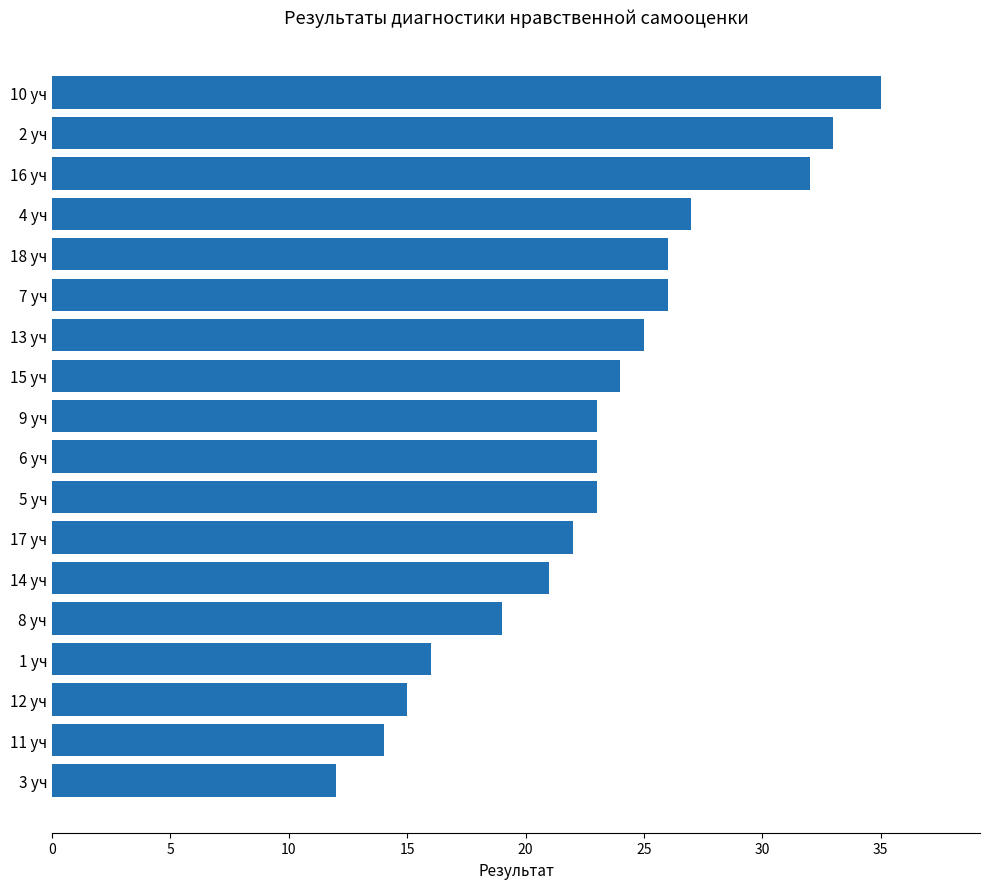

Which has a higher value, 11 уч or 17 уч?

17 уч